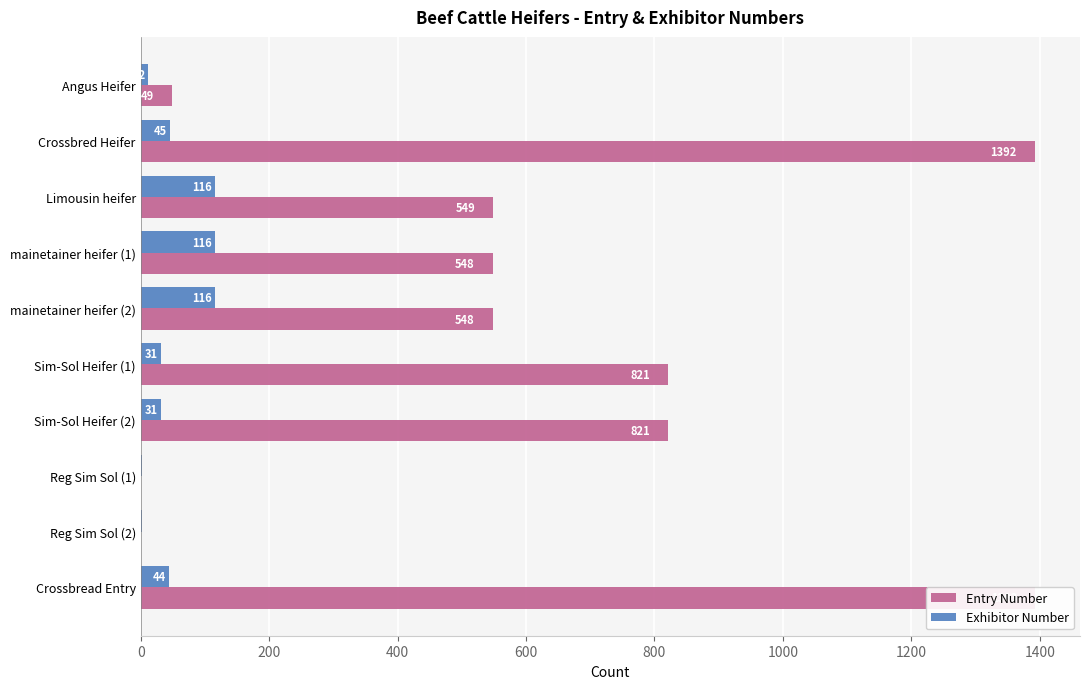

What is the value of the Entry Number bar at the 10th from the left?

1393